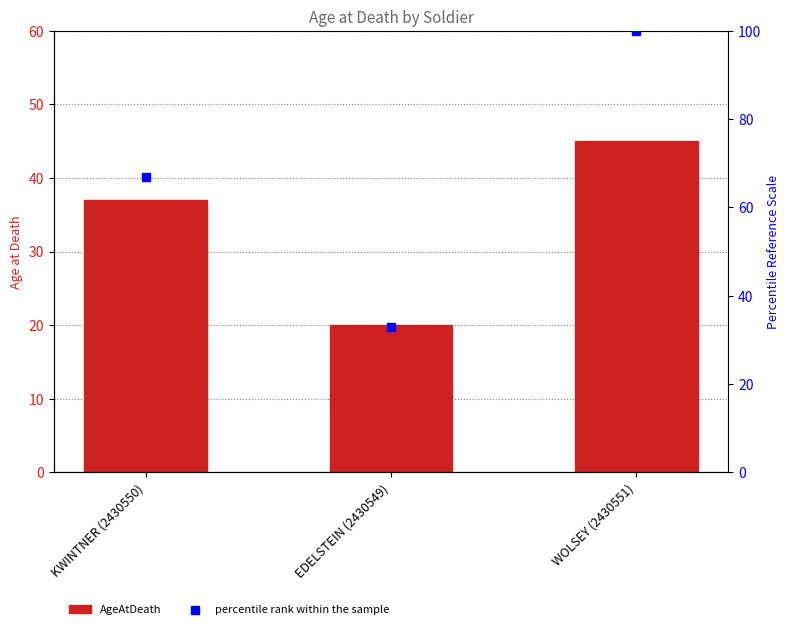

What are all the series names shown in the legend?

AgeAtDeath, percentile rank within the sample